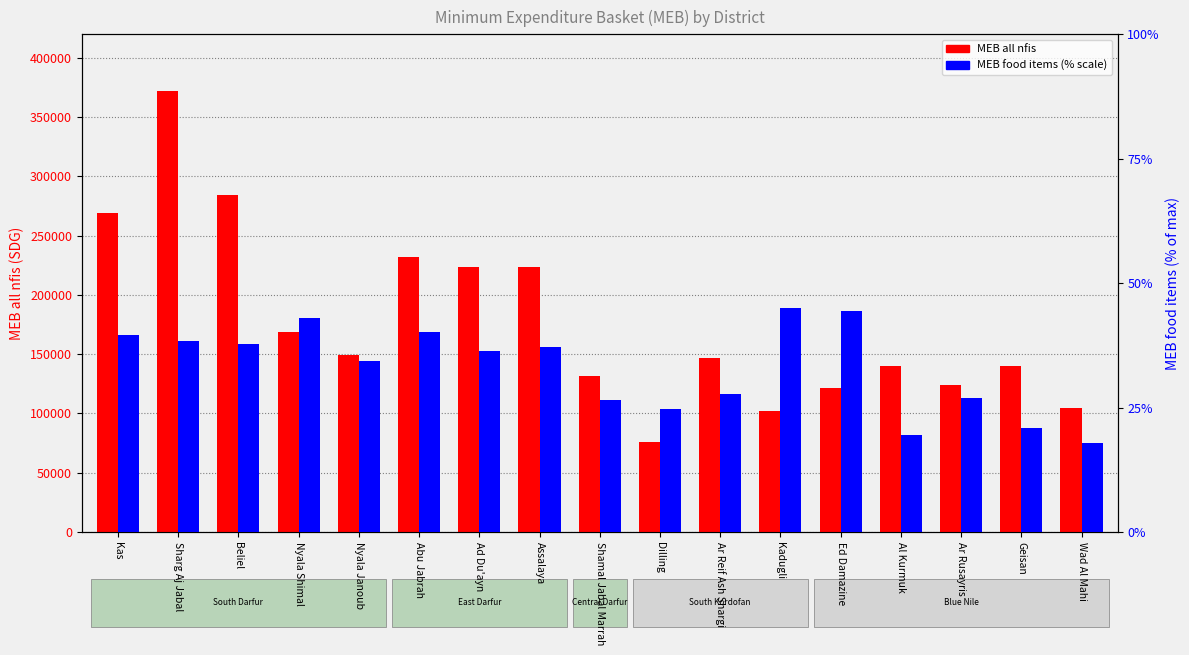

What is the difference between the highest and lowest values at Ed Damazine?

121281.5